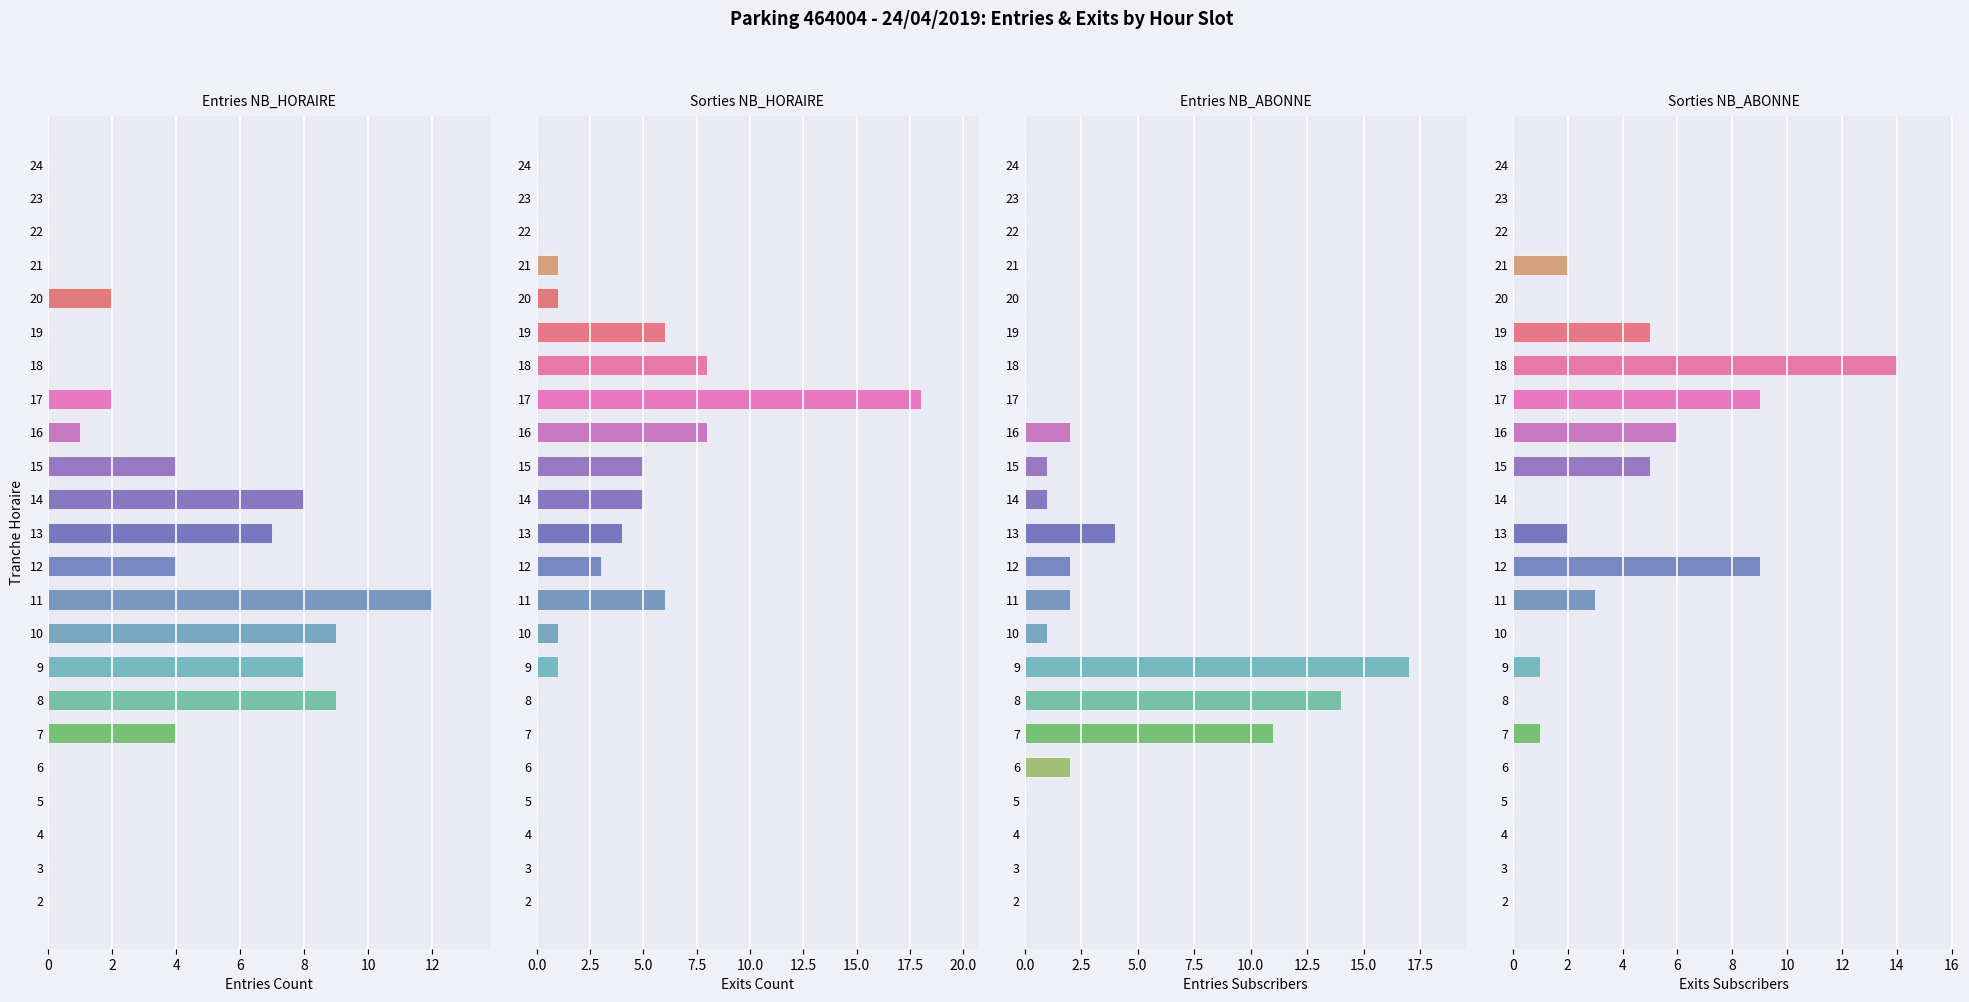

What is the label of the 13th bar from the right?

10